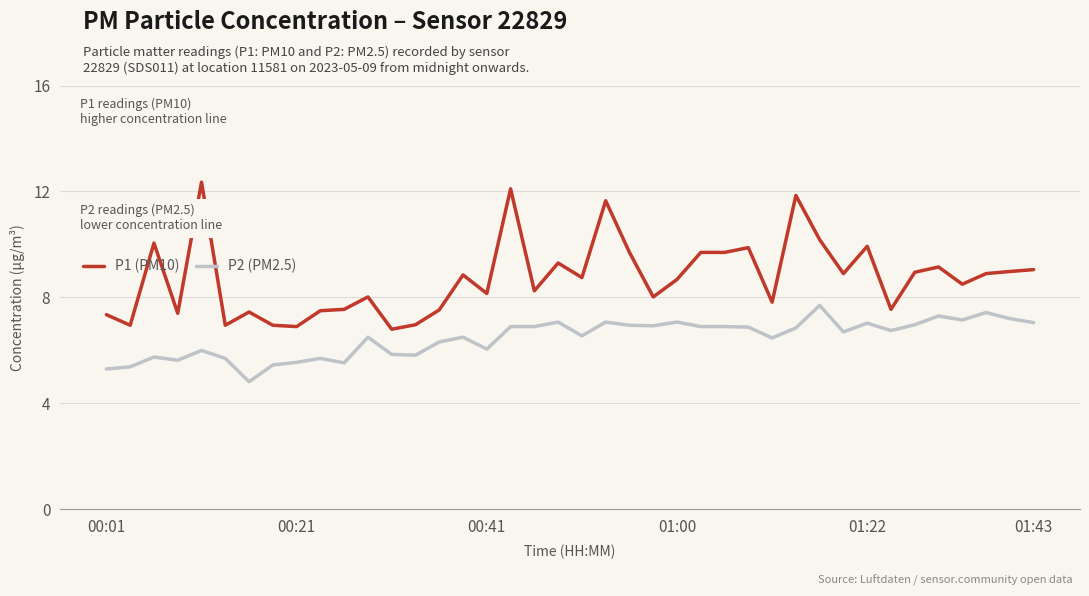

What is the sum of all P2 (PM2.5) values?

258.6